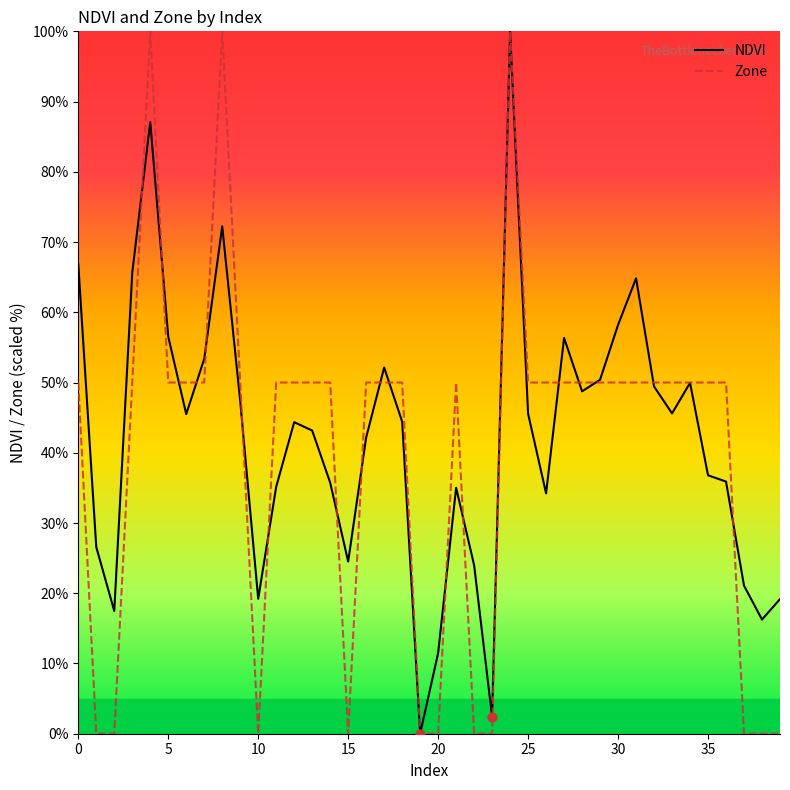

What is the greatest value displayed?

100.0